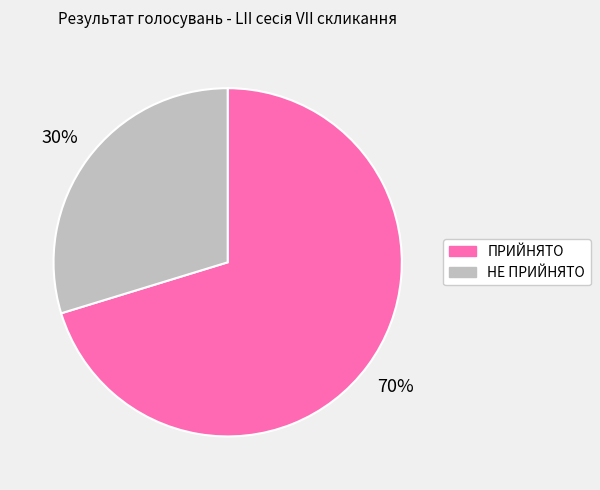

Do ПРИЙНЯТО and НЕ ПРИЙНЯТО together represent more than half of the pie?

Yes